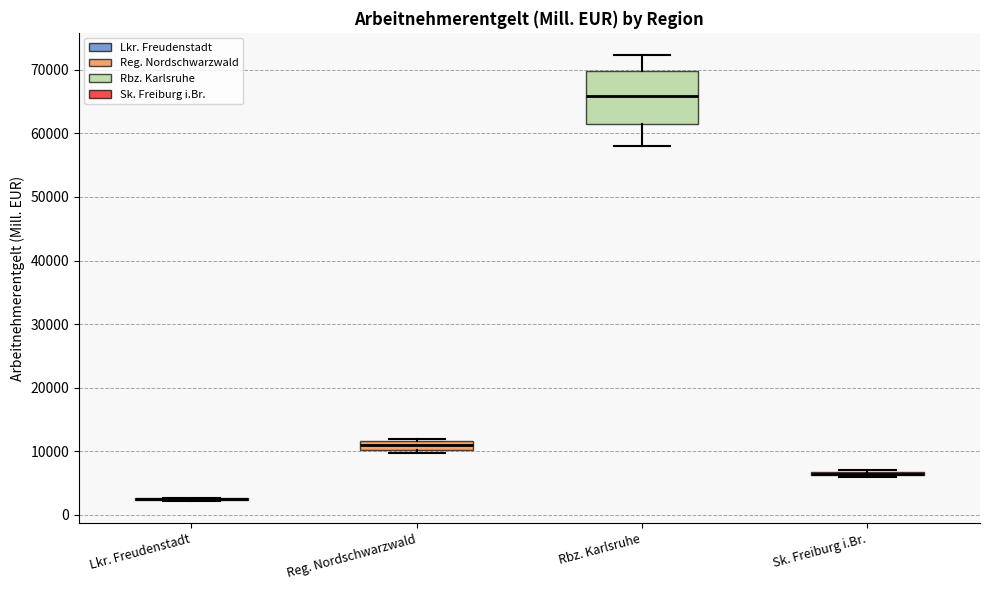

Comparing the boxes themselves (not the whiskers), which one is the tallest?

Rbz. Karlsruhe